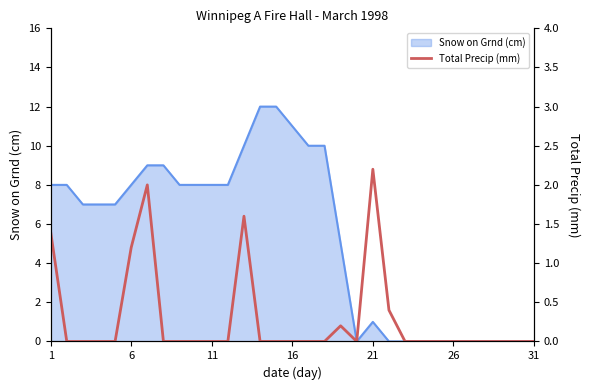

Is it true that Snow on Grnd (cm) equals 12 at 1?

False